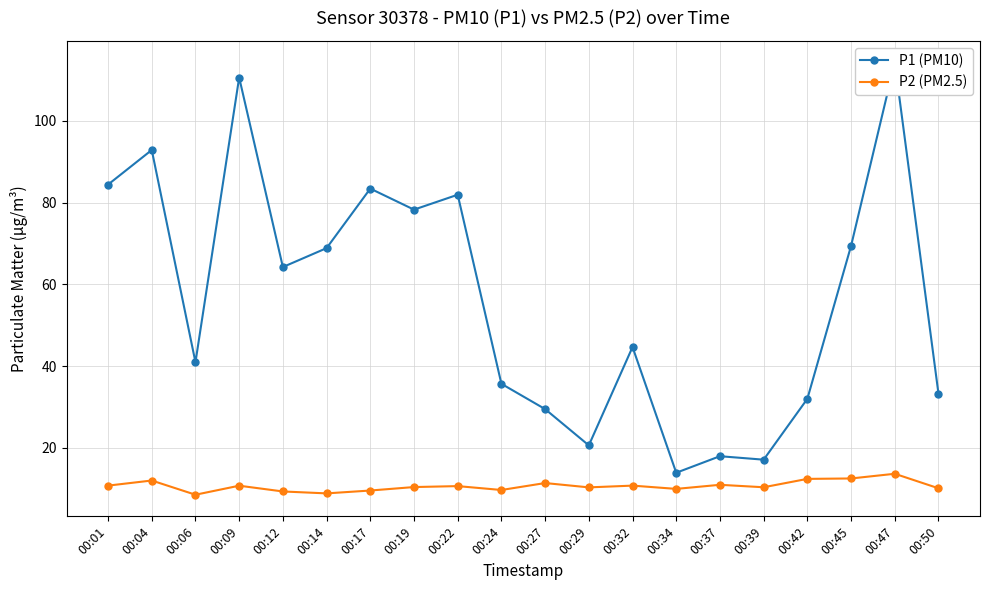

What is the value of the P2 (PM2.5) point at the 12th from the left?

10.3